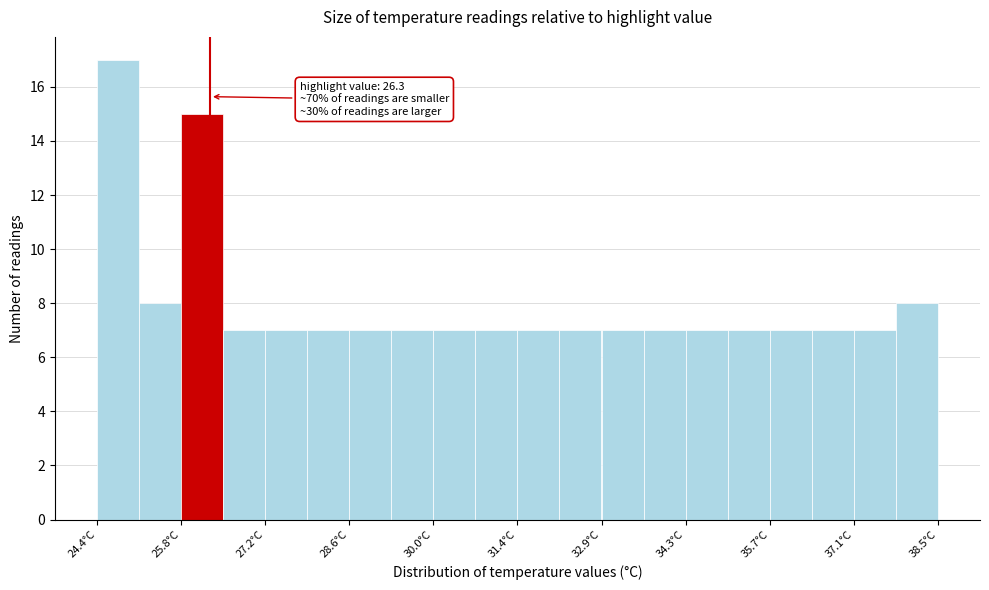

Read against the x-axis, roughly where is the centre of the tallest bar?

24.8